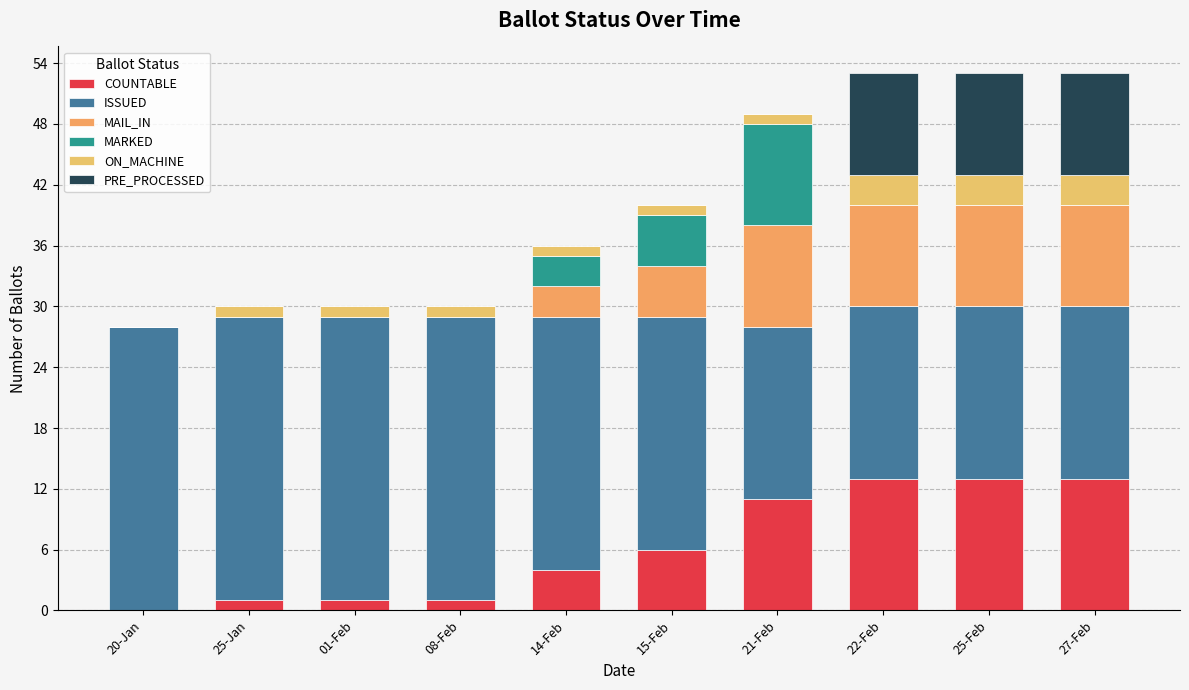

How many categories are shown in the chart?

10